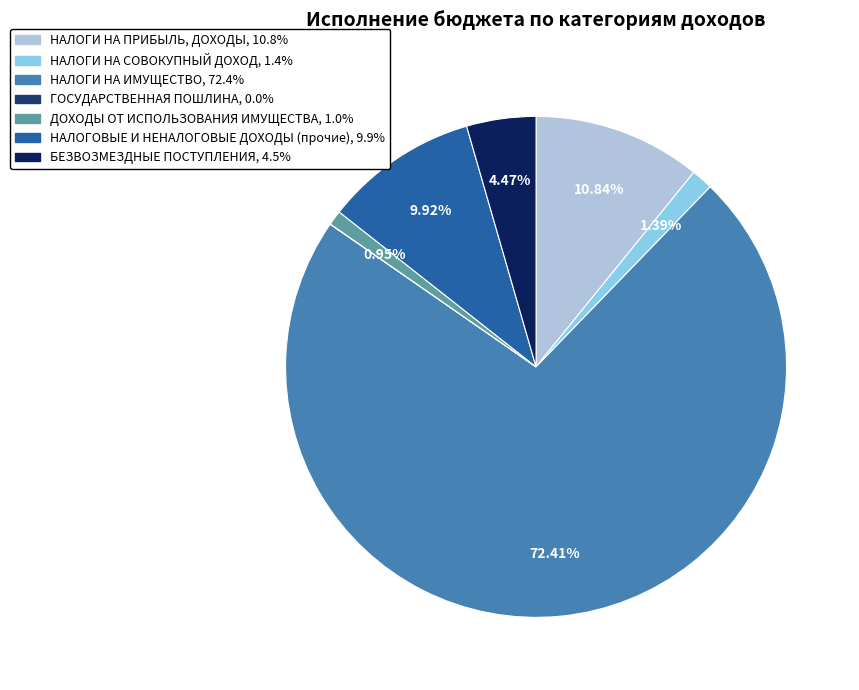

The НАЛОГИ НА ПРИБЫЛЬ, ДОХОДЫ slice represents 3% of the pie. True or false?

False